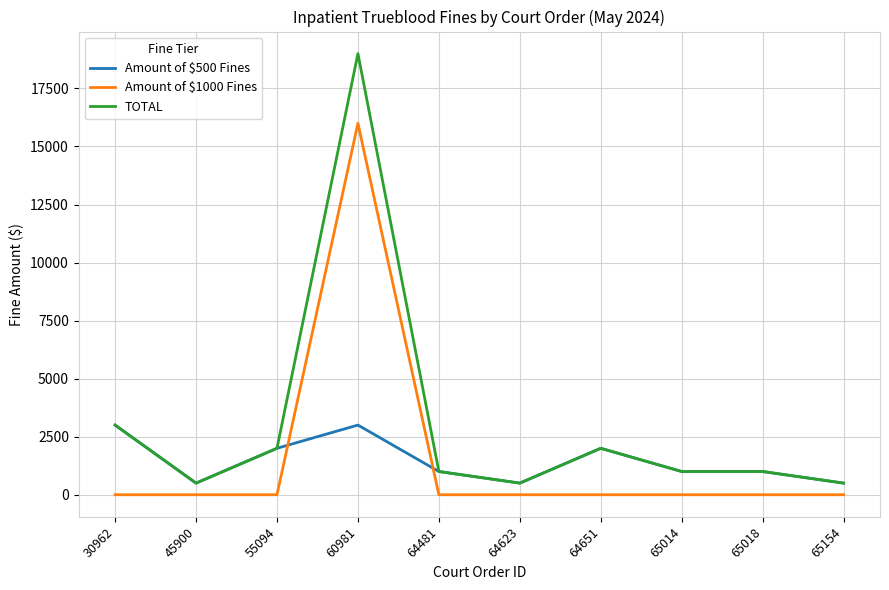

Which series has the widest spread of values?

TOTAL